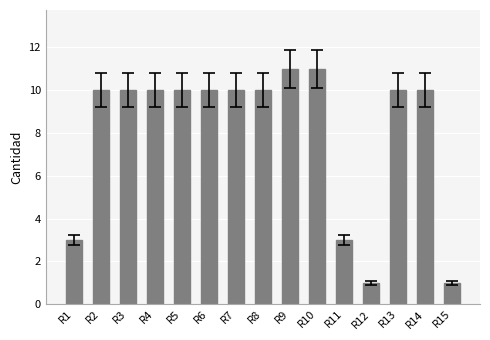

The chart shows a value of 5 at R7. True or false?

False